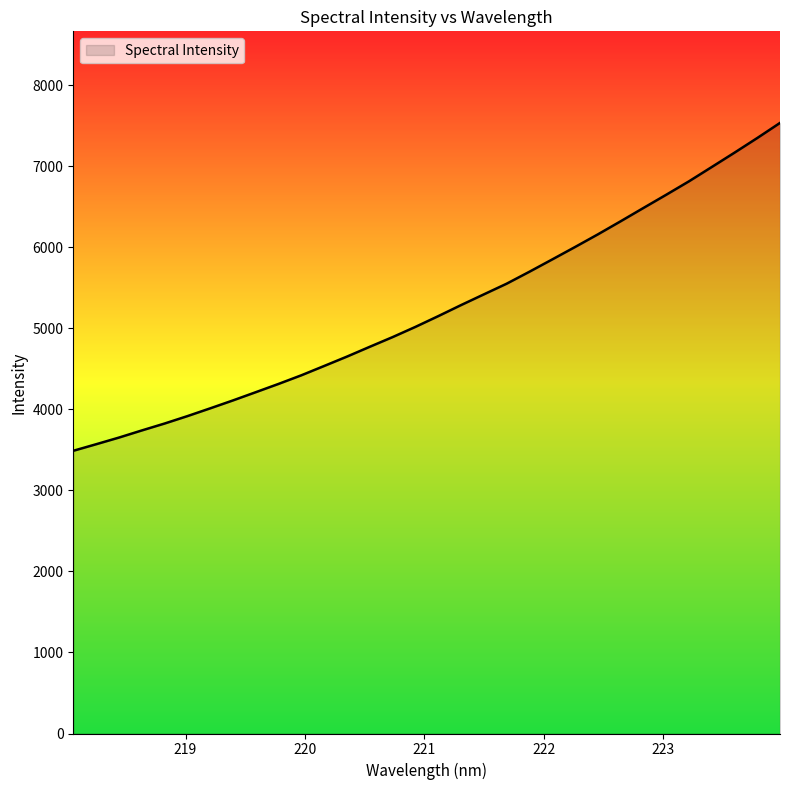

Count the number of values greater than 5149.

16